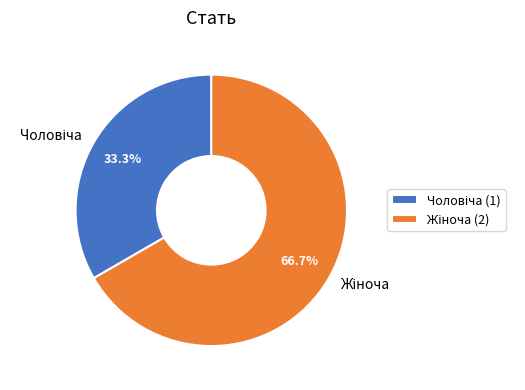

Is there a majority slice in this chart?

Yes